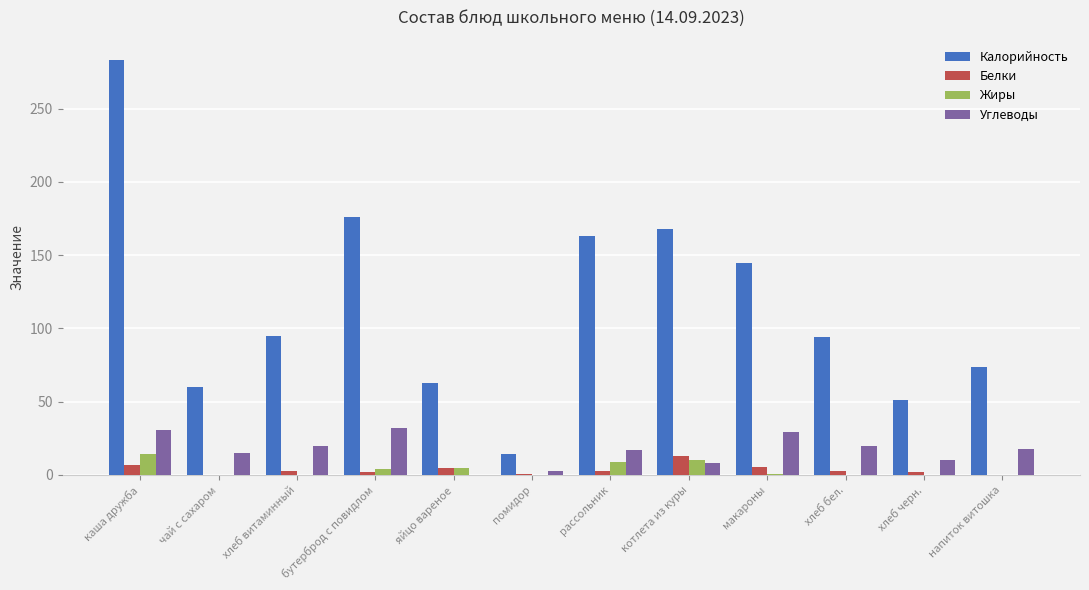

Between макароны and хлеб черн., which series saw the biggest shift?

Калорийность